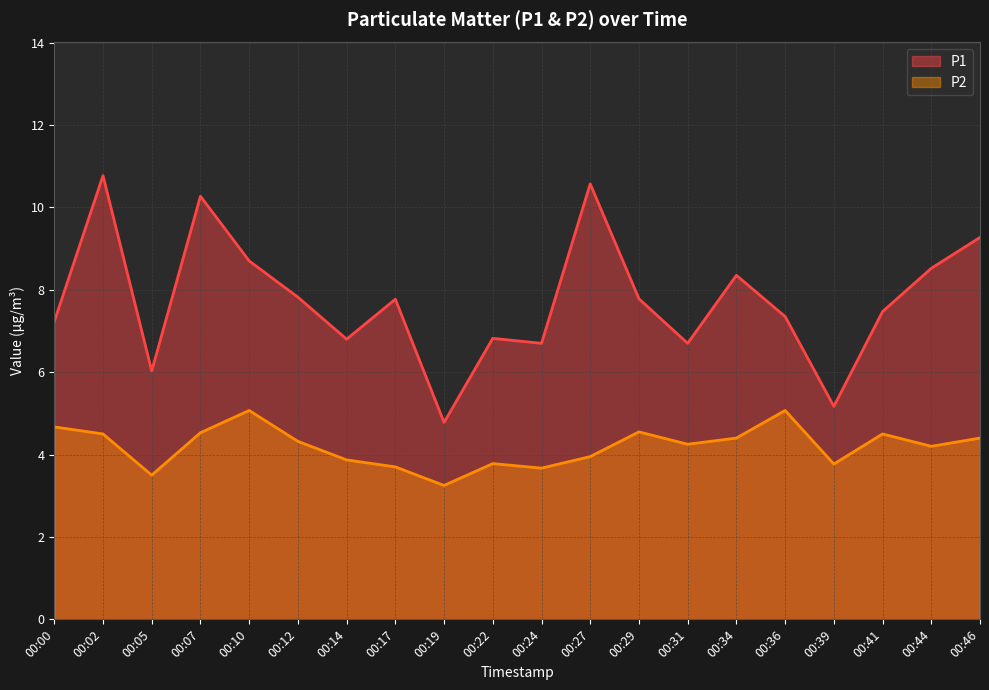

At how many categories does at least one series exceed 7?

13